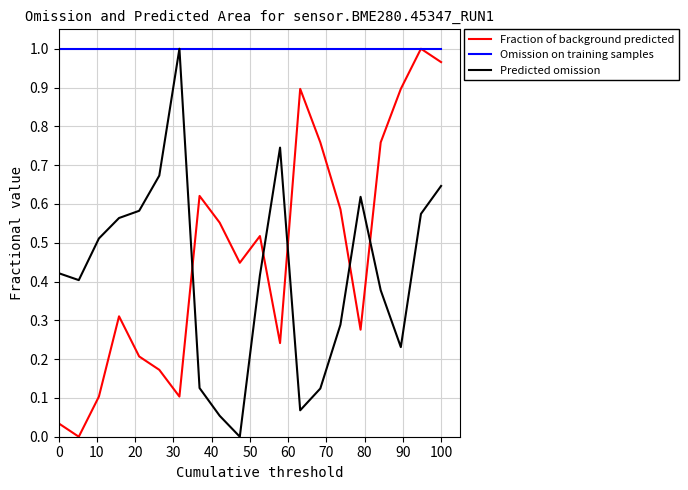

How many series are shown in this chart?

3